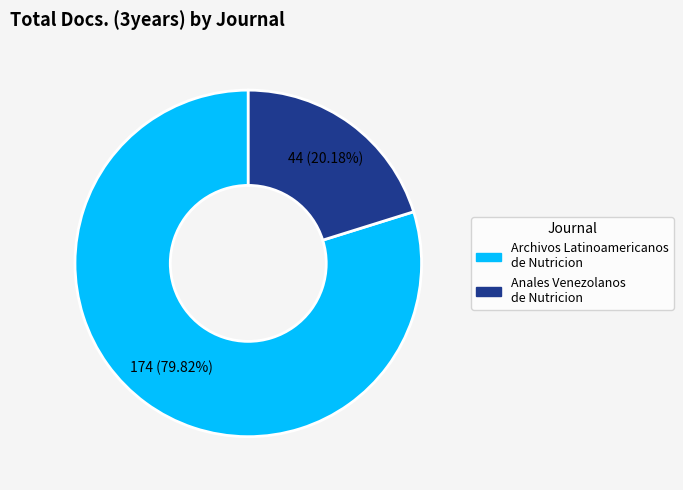

What is the largest slice in the pie chart?

Archivos Latinoamericanos de Nutricion